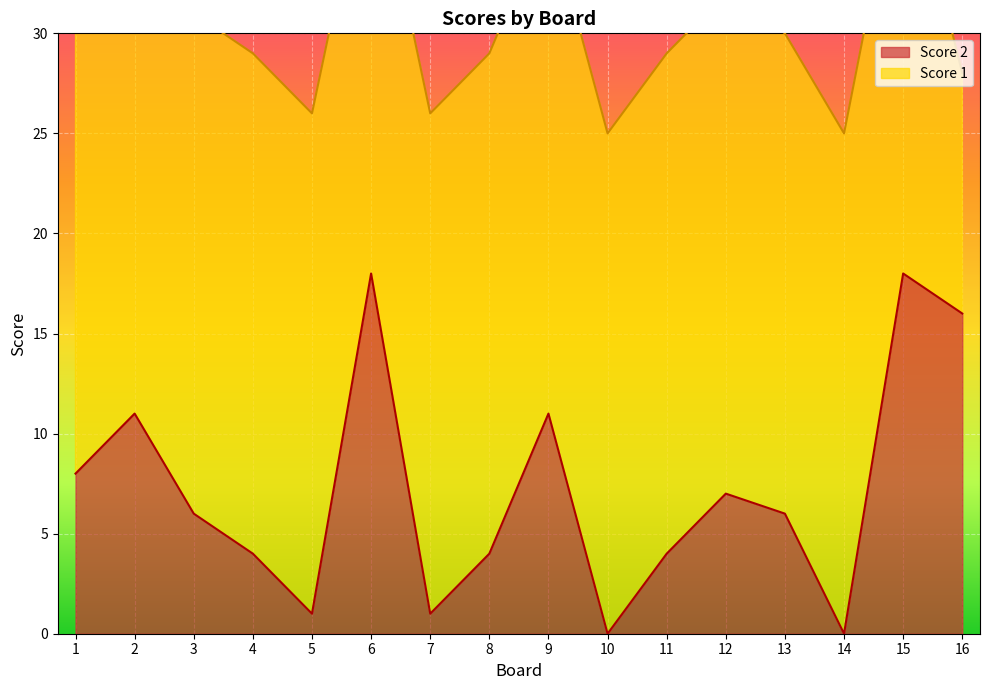

What is the value of the 16th point from the left?

16